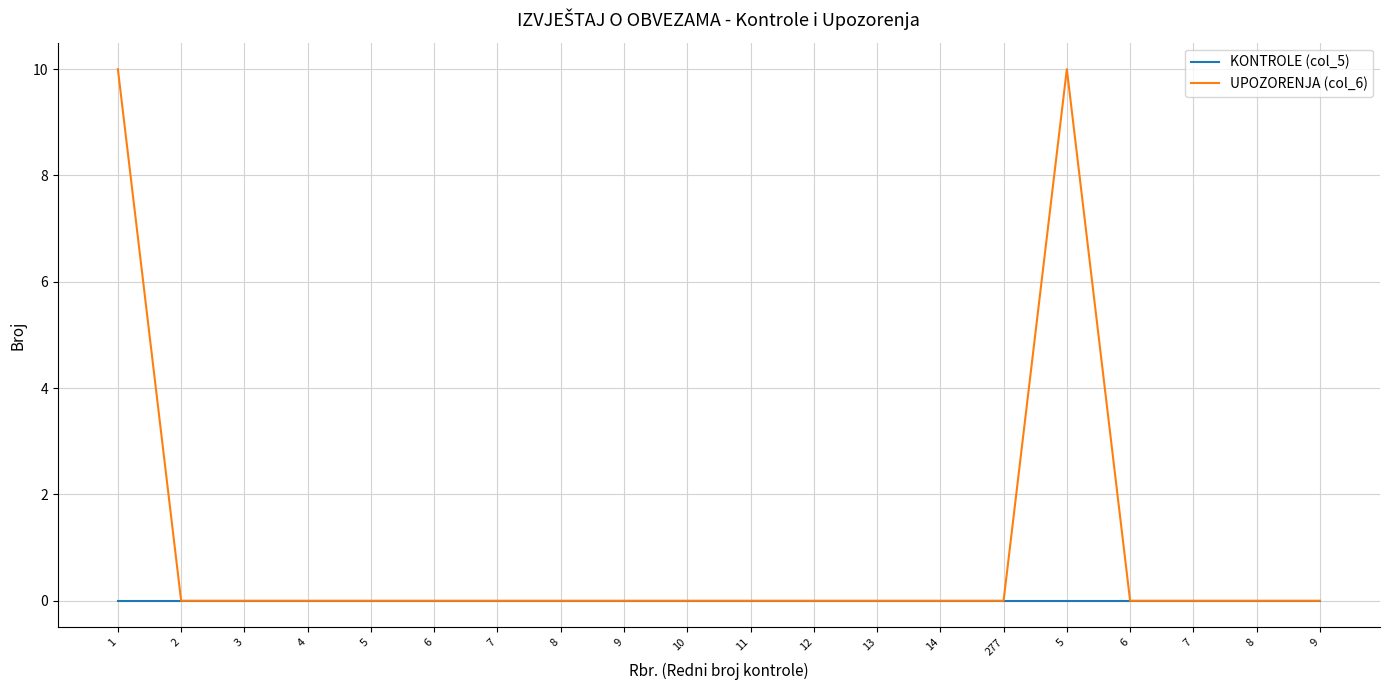

What are all the series names shown in the legend?

KONTROLE (col_5), UPOZORENJA (col_6)